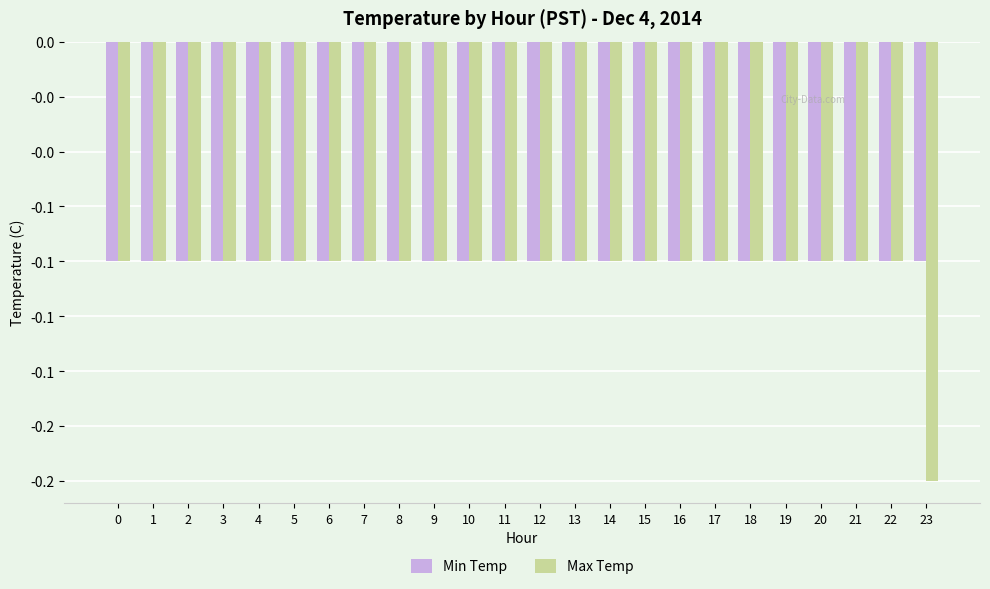

Reading left to right, what are all the values shown in this chart?

Min Temp: 0=-0.1	1=-0.1	2=-0.1	3=-0.1	4=-0.1	5=-0.1	6=-0.1	7=-0.1	8=-0.1	9=-0.1	10=-0.1	11=-0.1	12=-0.1	13=-0.1	14=-0.1	15=-0.1	16=-0.1	17=-0.1	18=-0.1	19=-0.1	20=-0.1	21=-0.1	22=-0.1	23=-0.1
Max Temp: 0=-0.1	1=-0.1	2=-0.1	3=-0.1	4=-0.1	5=-0.1	6=-0.1	7=-0.1	8=-0.1	9=-0.1	10=-0.1	11=-0.1	12=-0.1	13=-0.1	14=-0.1	15=-0.1	16=-0.1	17=-0.1	18=-0.1	19=-0.1	20=-0.1	21=-0.1	22=-0.1	23=-0.2